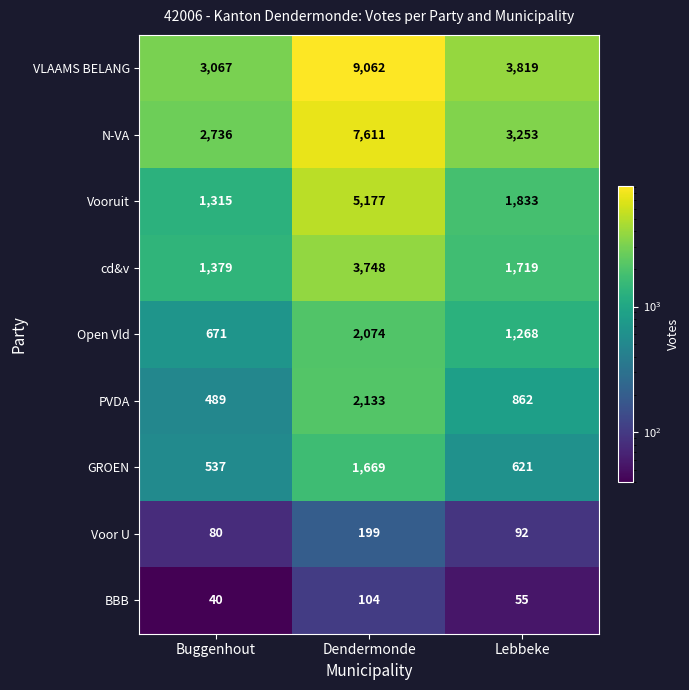

Reading right to left, what are all the values shown in this chart?

VLAAMS BELANG: 3819	9062	3067
N-VA: 3253	7611	2736
Vooruit: 1833	5177	1315
cd&v: 1719	3748	1379
Open Vld: 1268	2074	671
PVDA: 862	2133	489
GROEN: 621	1669	537
Voor U: 92	199	80
BBB: 55	104	40